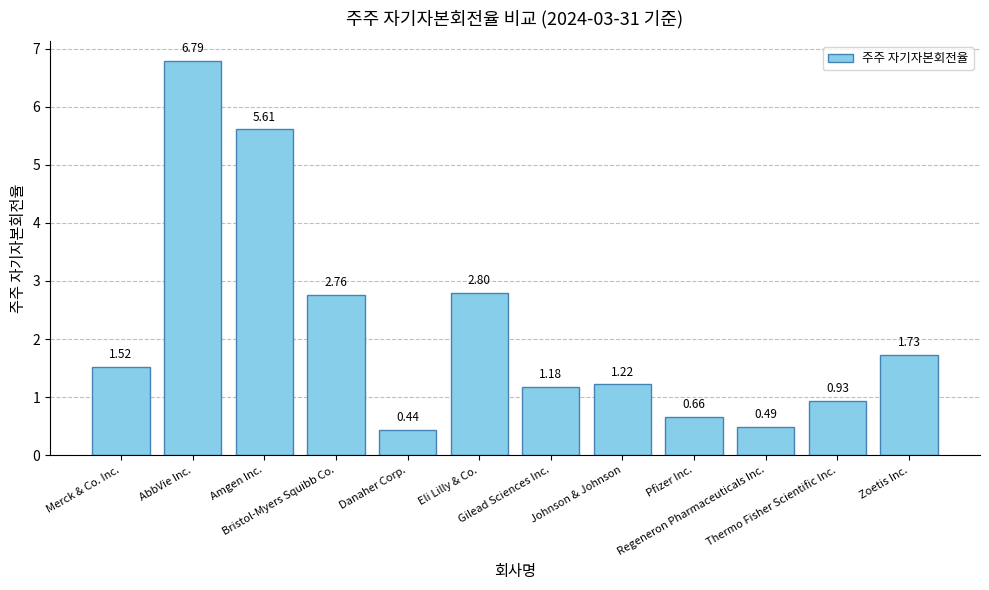

Rank the categories by value from lowest to highest.

Danaher Corp., Regeneron Pharmaceuticals Inc., Pfizer Inc., Thermo Fisher Scientific Inc., Gilead Sciences Inc., Johnson & Johnson, Merck & Co. Inc., Zoetis Inc., Bristol-Myers Squibb Co., Eli Lilly & Co., Amgen Inc., AbbVie Inc.